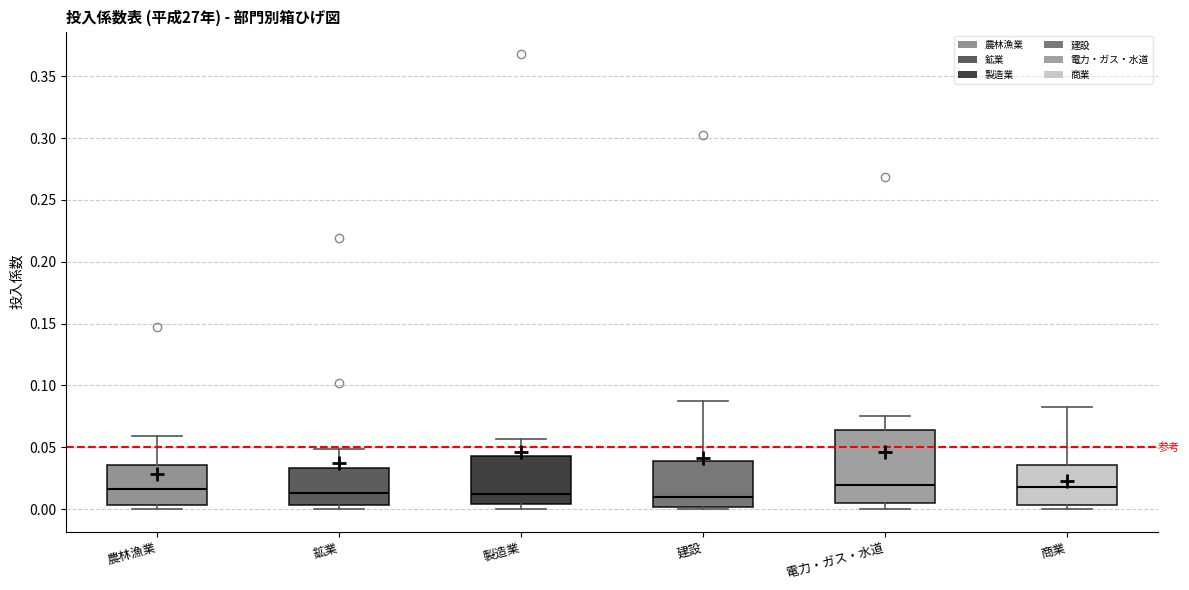

Where does the median line of the box for 電力・ガス・水道 sit on the y-axis? The values are not printed on the chart, so give them approximately, as read against the axis.

0.020